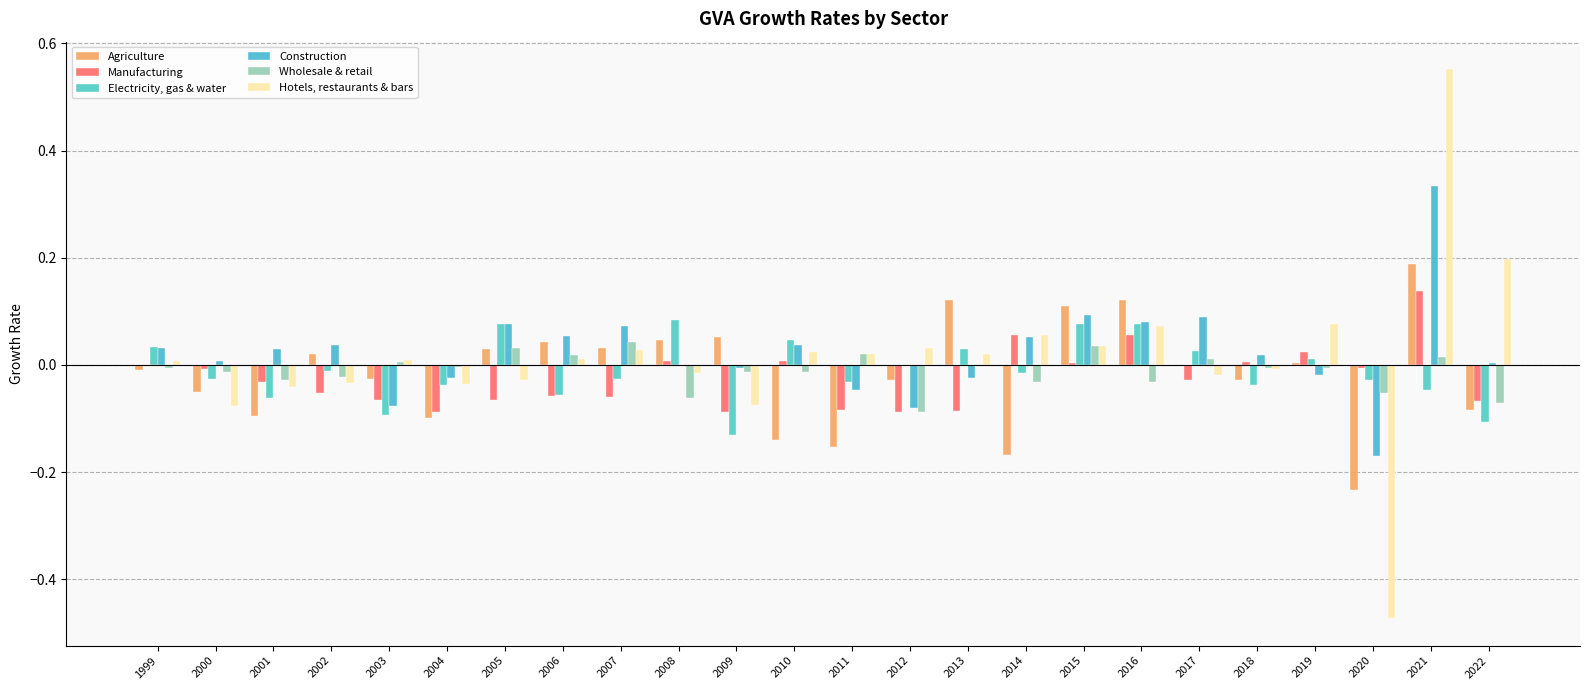

At which category is the sum across all series the highest?

2021